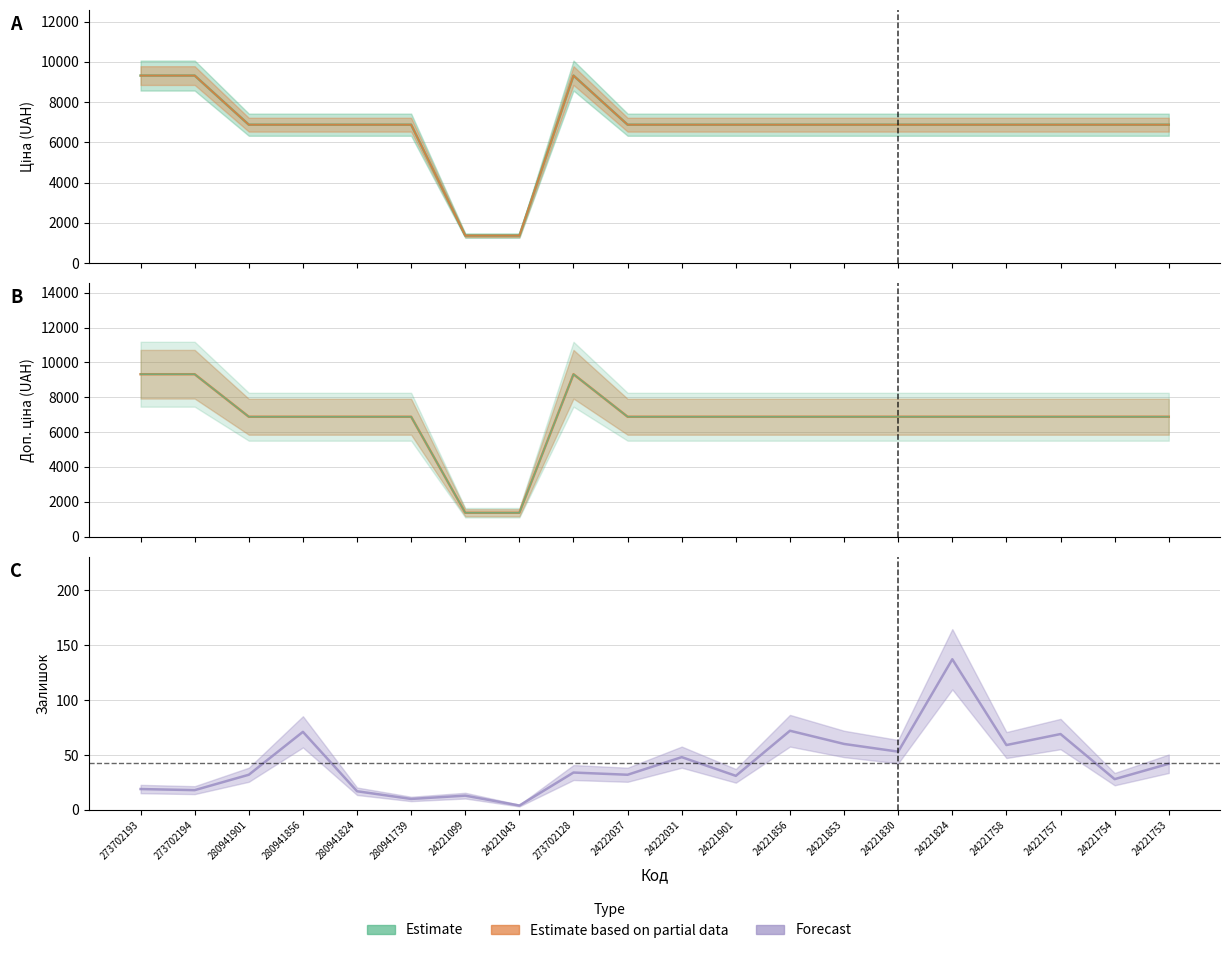

What is the value of the Доп. ціна point at the 14th from the left?

6879.5